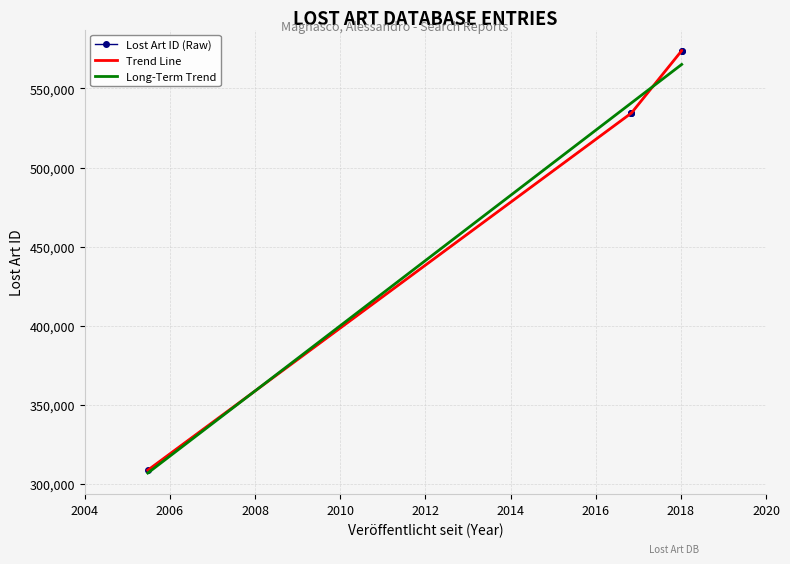

What is the minimum value for Long-Term Trend?

306902.3